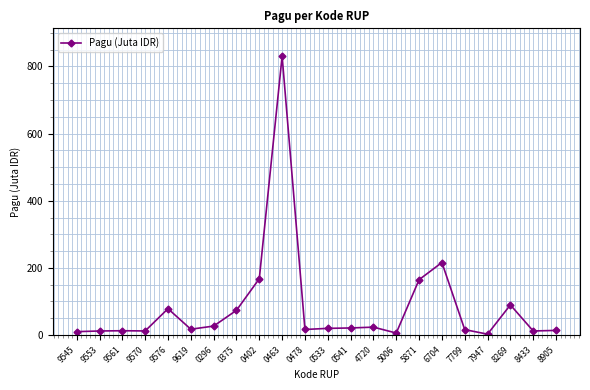

What is the difference between the maximum and minimum values?

828.1